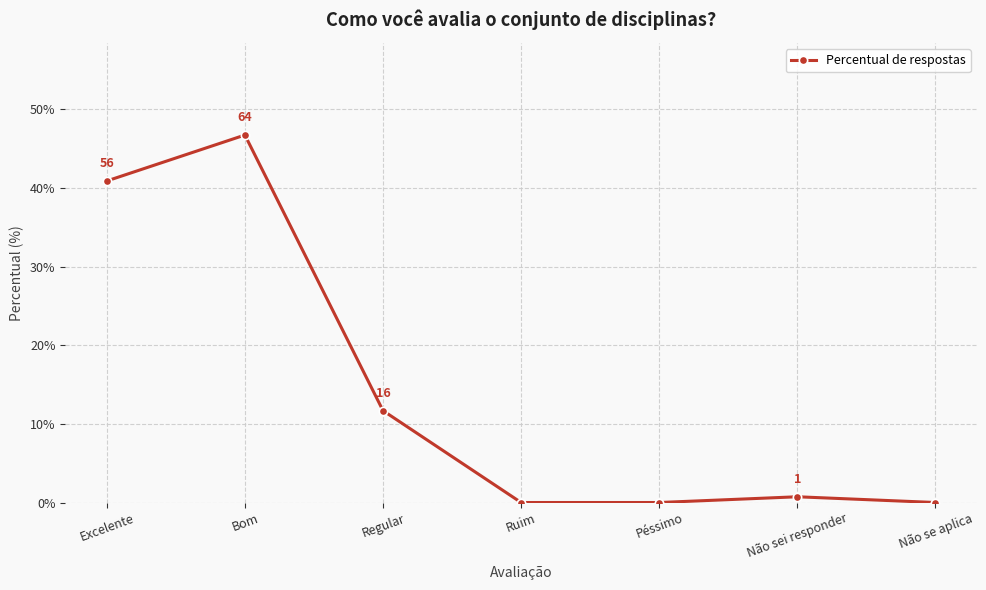

What is the label of the 4th point from the right?

Ruim